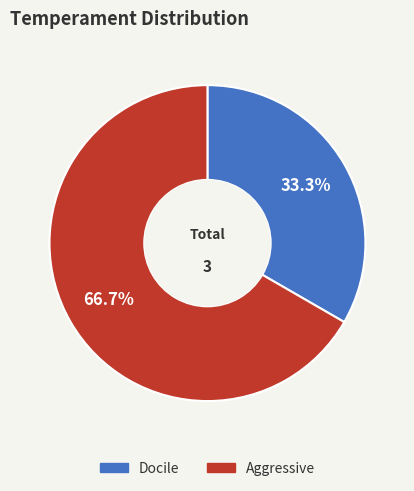

What is the ratio of the value at Aggressive to the value at Docile?

2.0